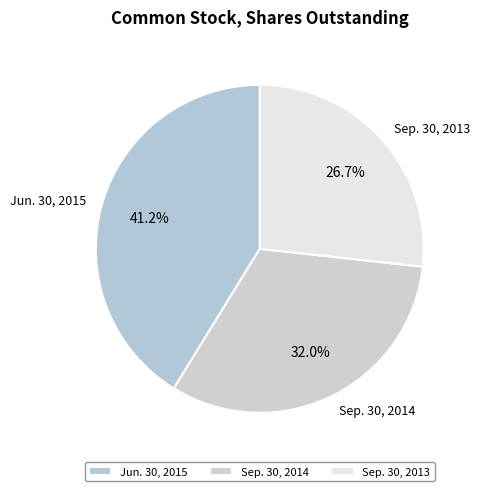

What is the largest slice in the pie chart?

Jun. 30, 2015